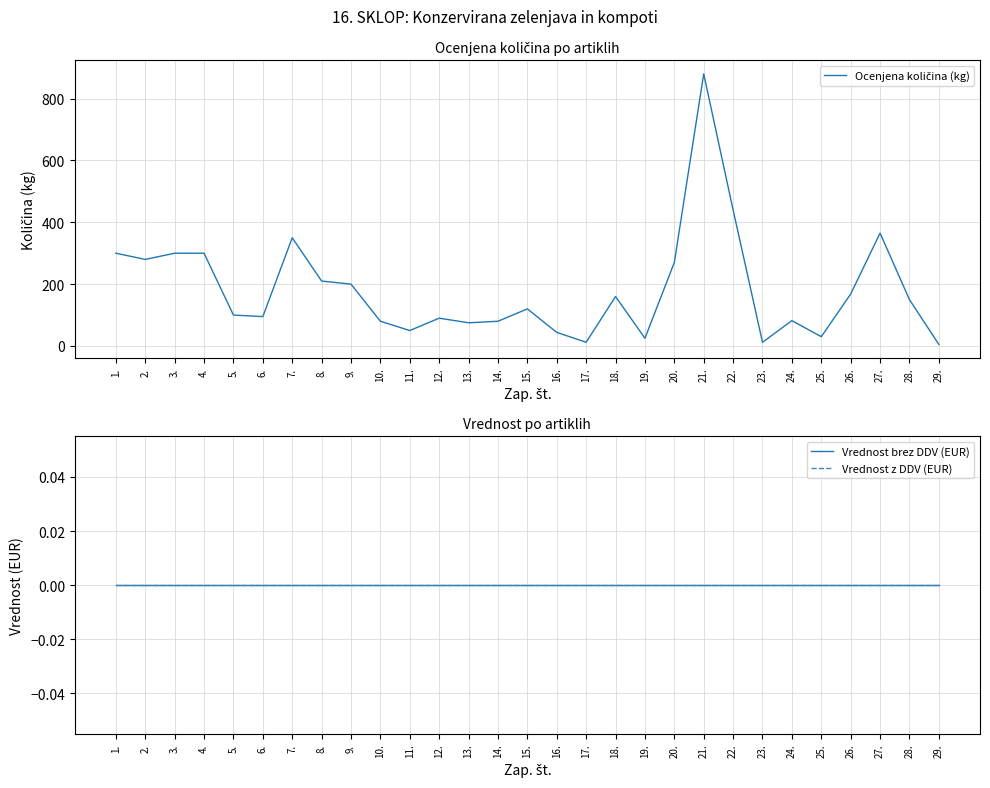

What is the difference between the maximum and second lowest values in the Ocenjena količina (kg) series?

868